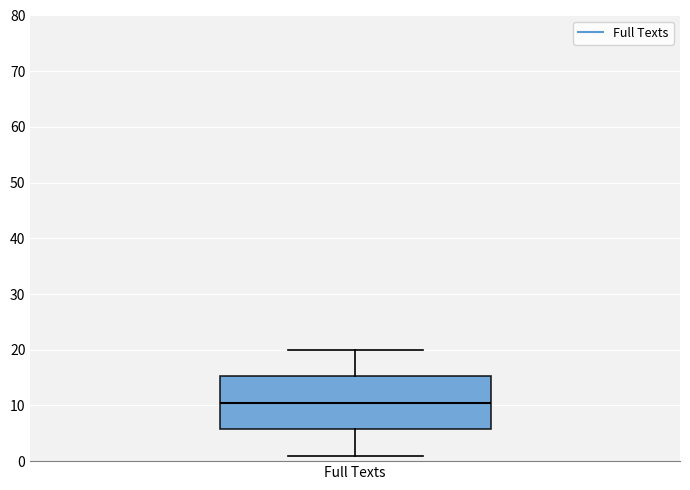

Where does the upper whisker of the box for Full Texts end on the y-axis? The values are not printed on the chart, so give them approximately, as read against the axis.

20